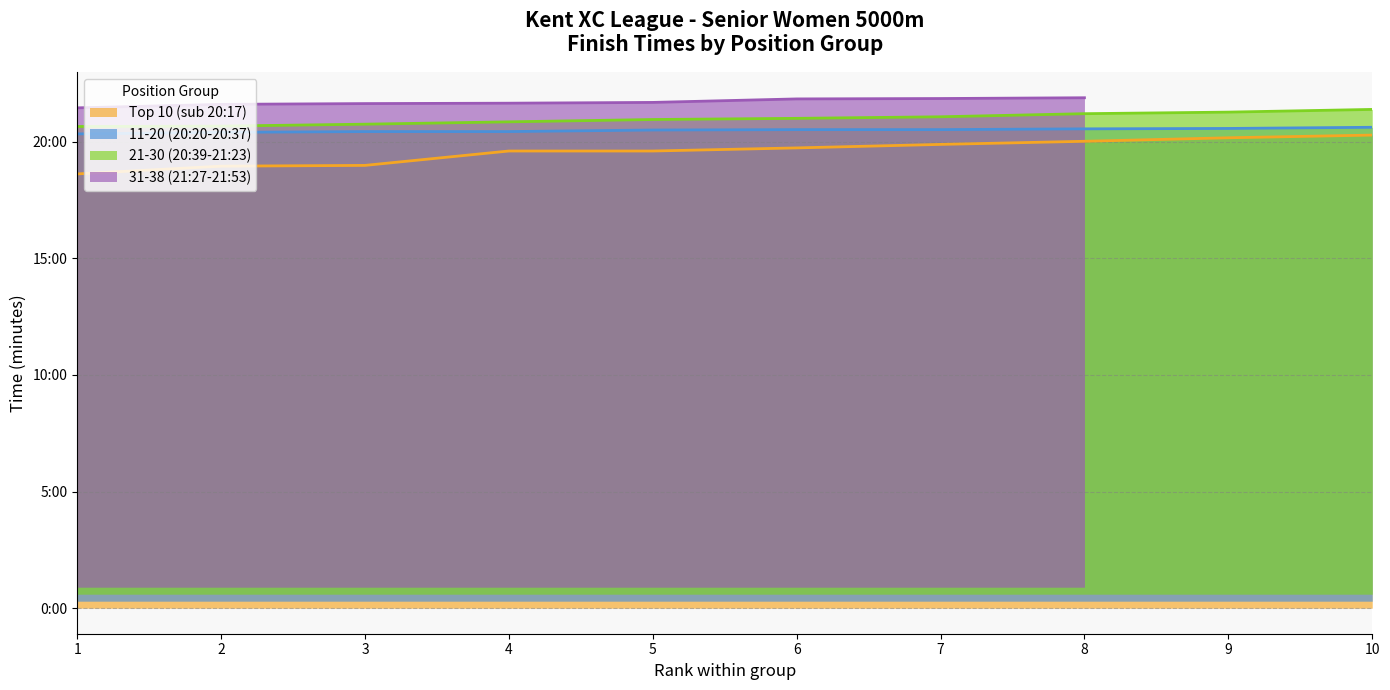

True or false: 11-20 (20:20-20:37) and 21-30 (20:39-21:23) intersect in this chart.

False